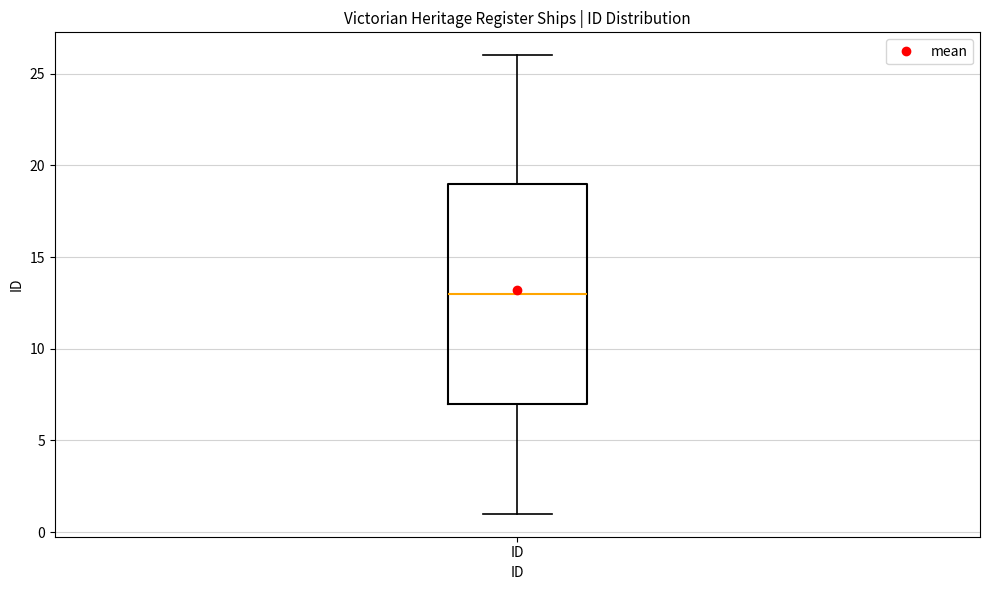

Where does the median line of the box for ID sit on the y-axis? The values are not printed on the chart, so give them approximately, as read against the axis.

13